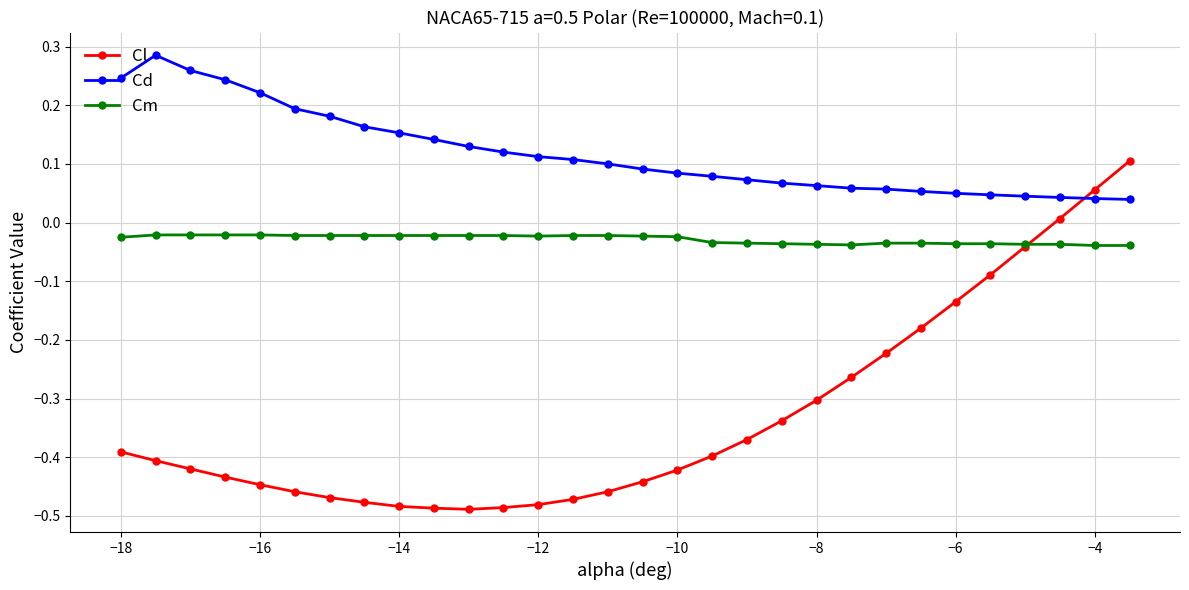

True or false: Cd has more than 0 interior local peaks.

True